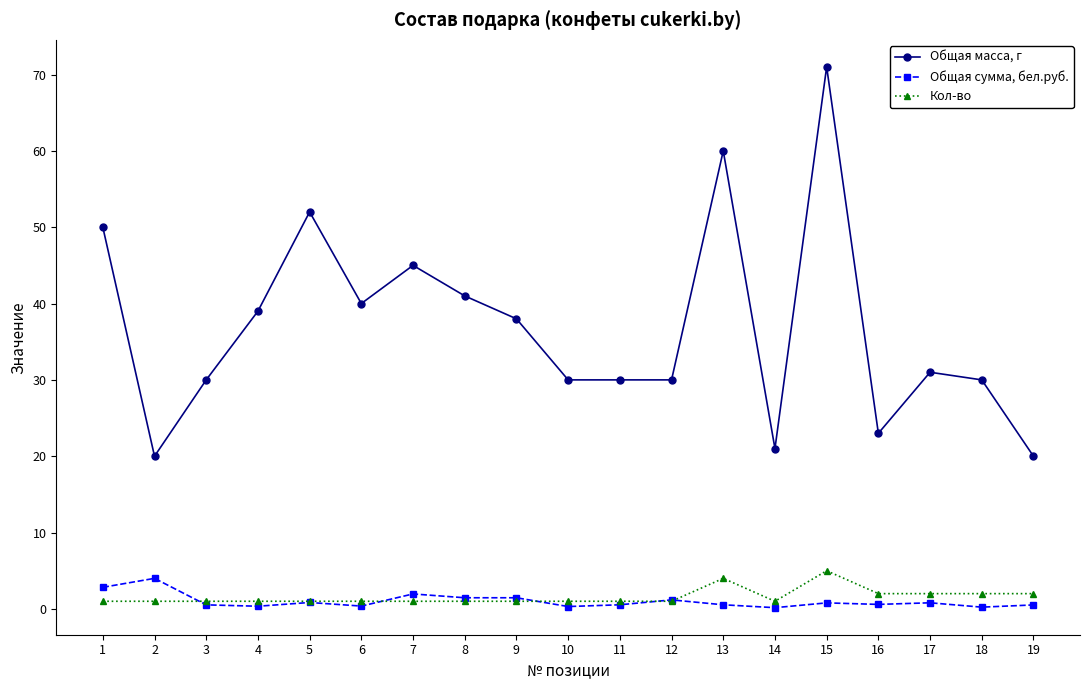

Does the chart have visible grid lines?

No